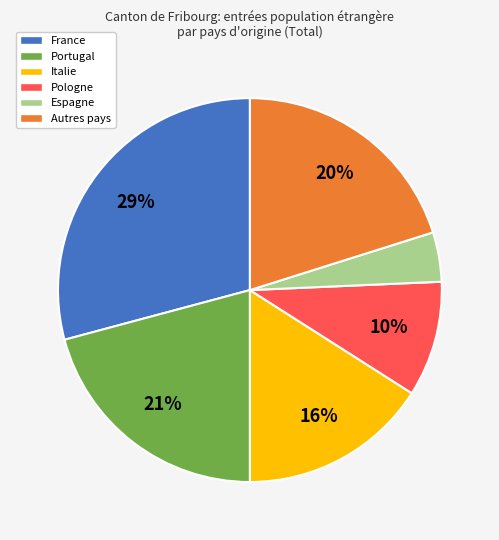

To the nearest percent, what portion does Portugal represent?

21%